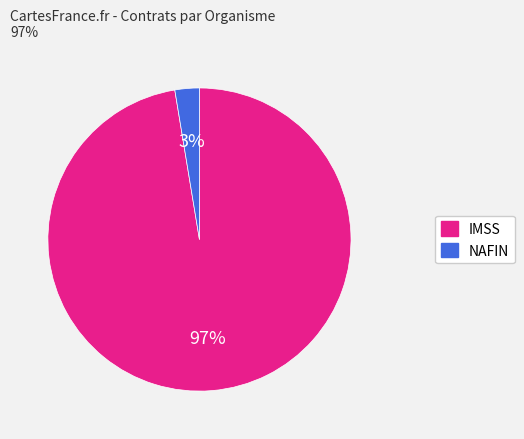

To the nearest percent, what is the average slice percentage?

50%